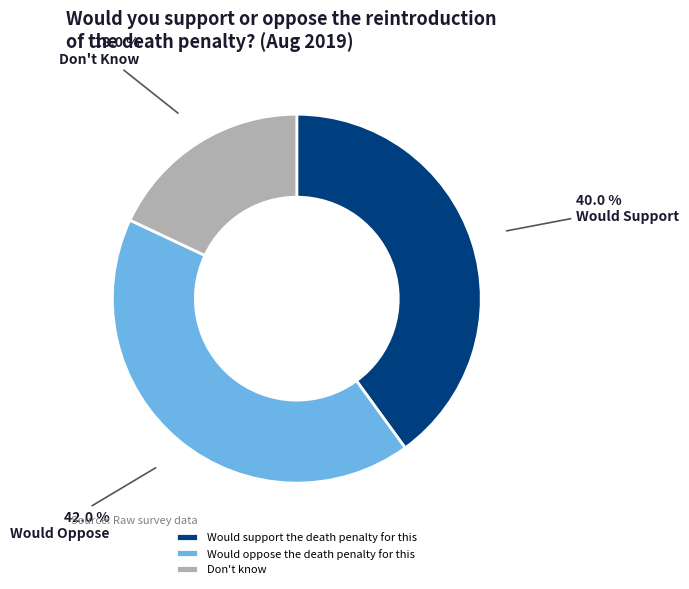

The Don't know slice represents 18% of the pie. True or false?

True